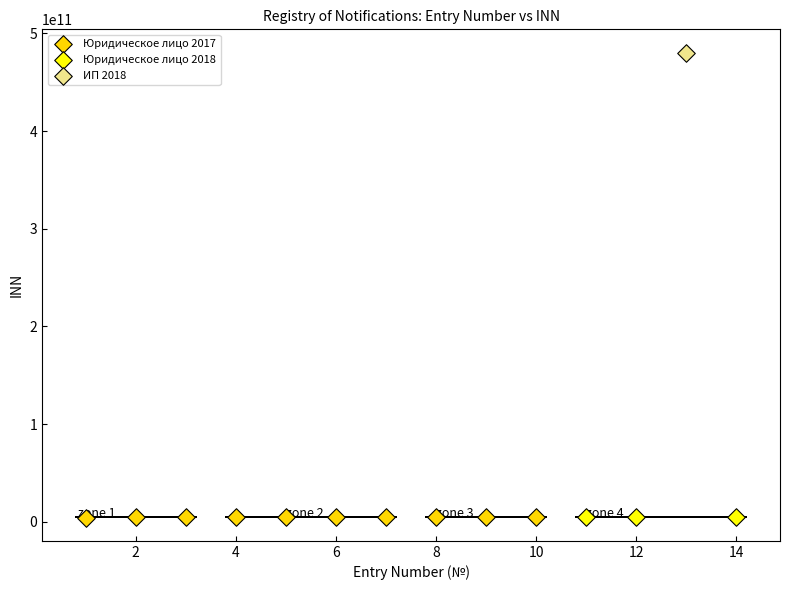

What are all the series names shown in the legend?

Юридическое лицо 2017, Юридическое лицо 2018, ИП 2018